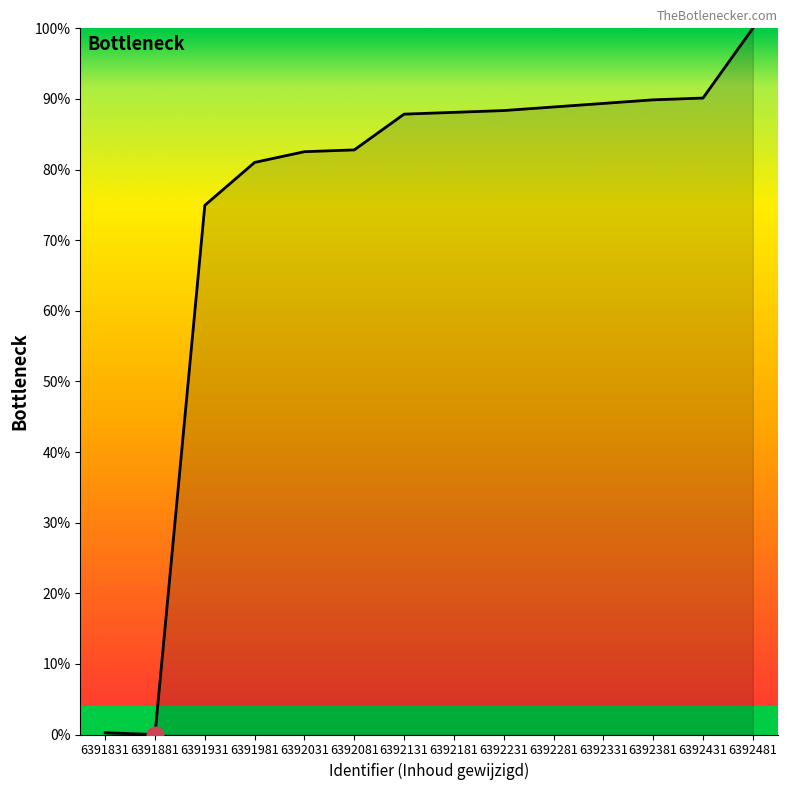

What is the approximate value at 6392081?

82.8